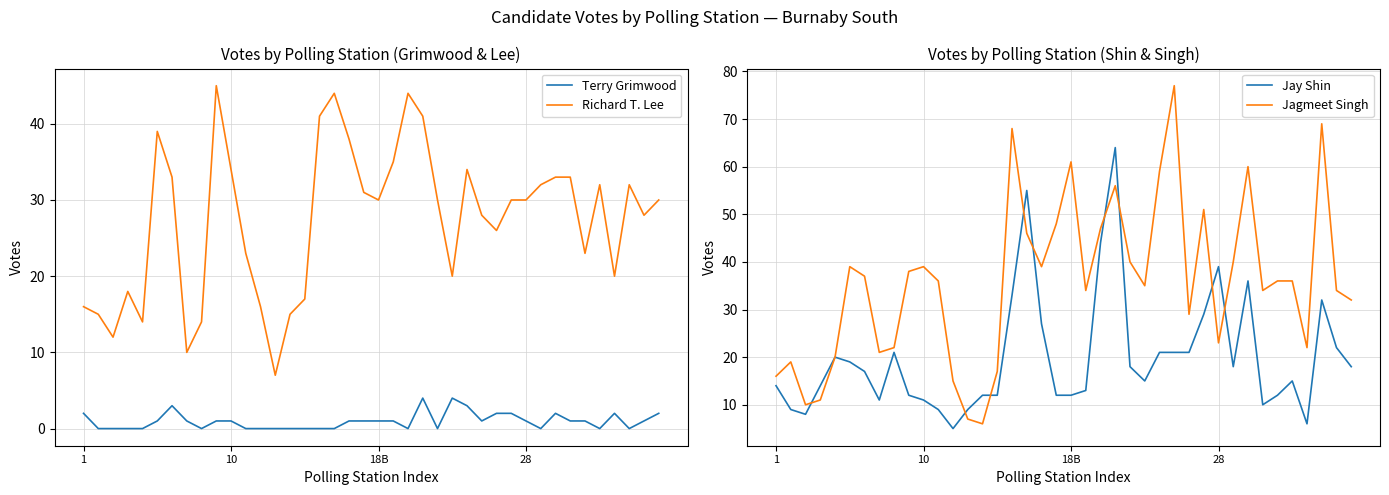

True or false: Terry Grimwood and Richard T. Lee intersect in this chart.

False